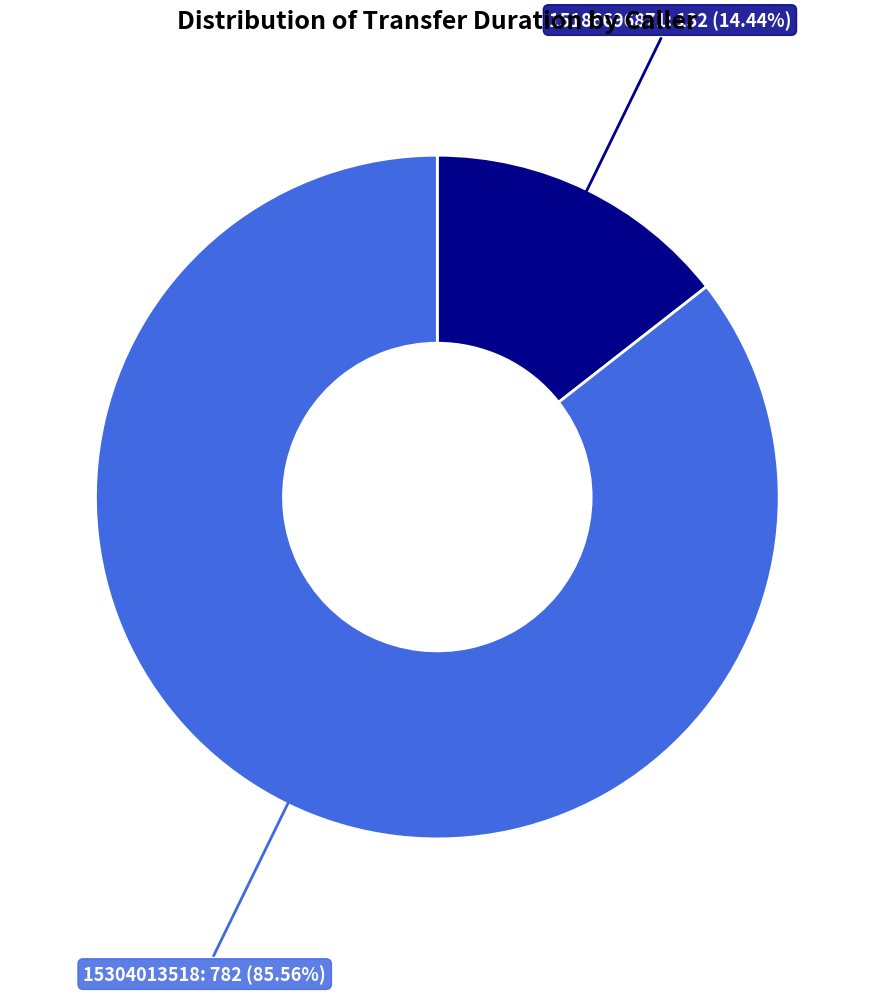

Does any single category account for the majority?

Yes